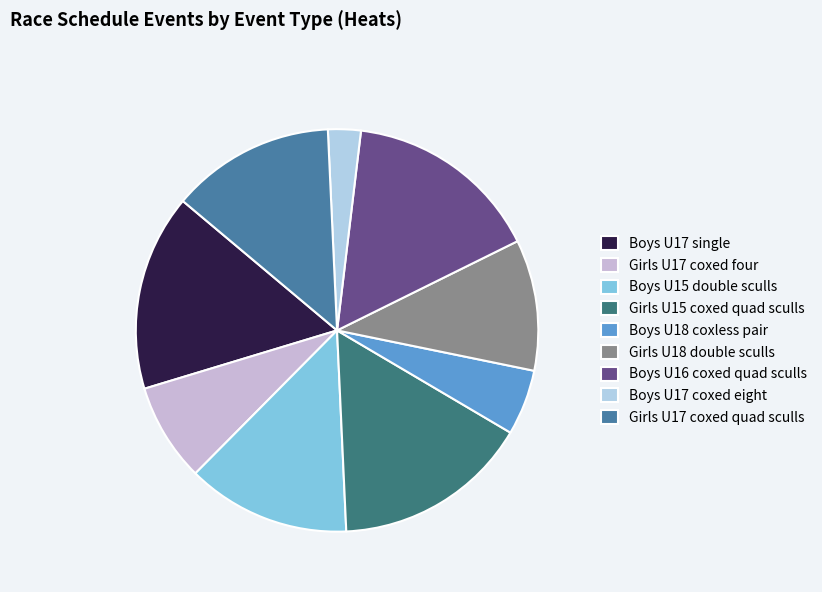

To the nearest percent, what portion does Girls U17 coxed four represent?

8%